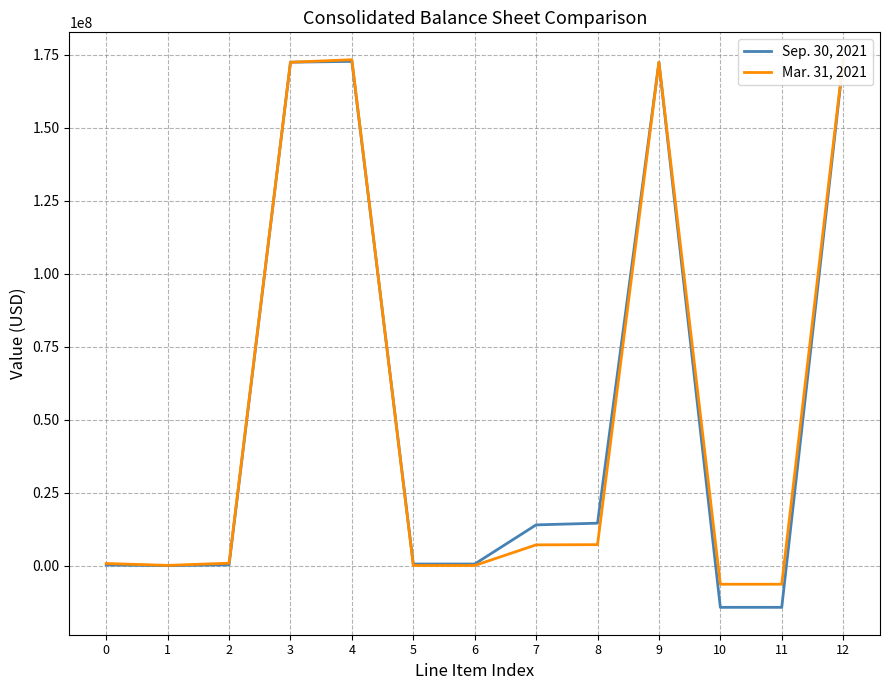

How many intersections are there between Mar. 31, 2021 and Sep. 30, 2021?

3